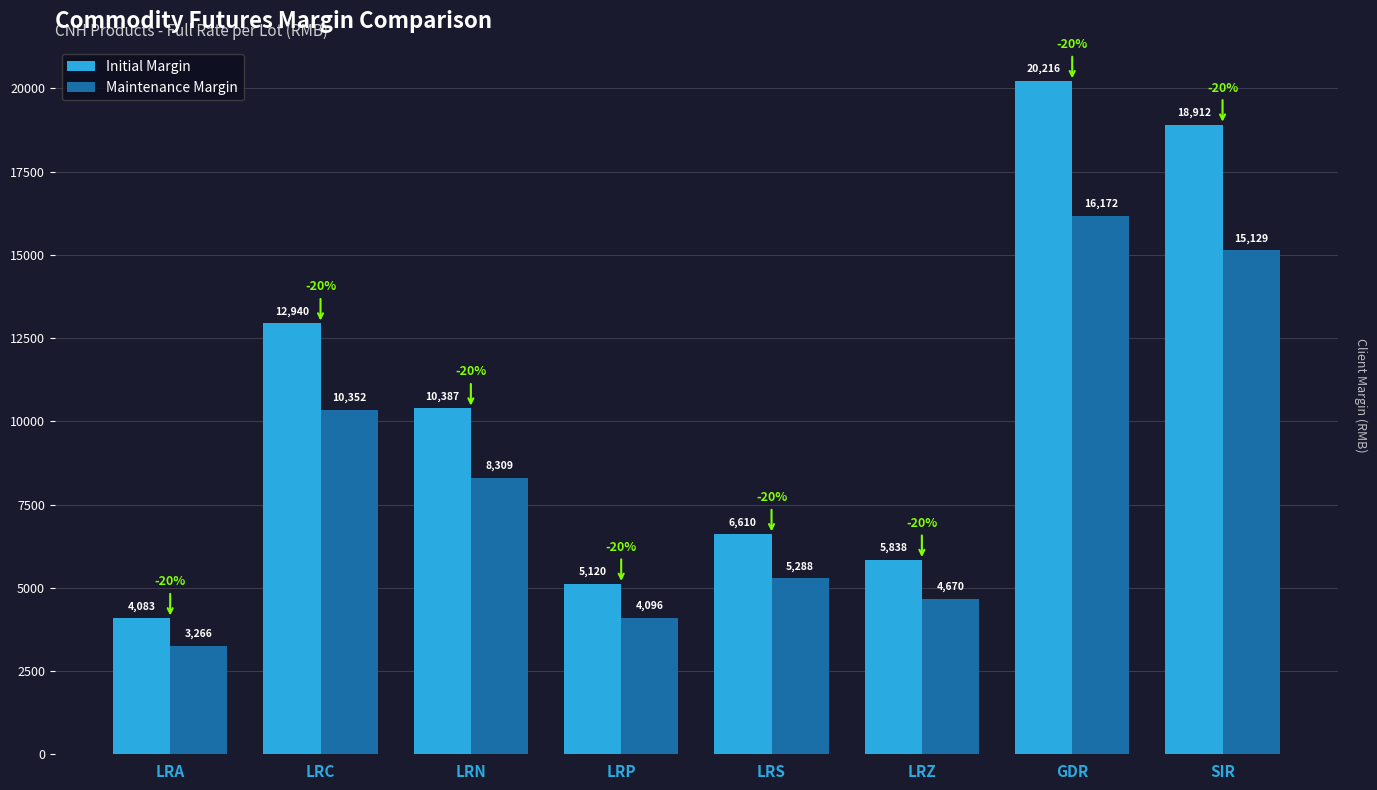

What are all the series names shown in the legend?

Initial Margin, Maintenance Margin